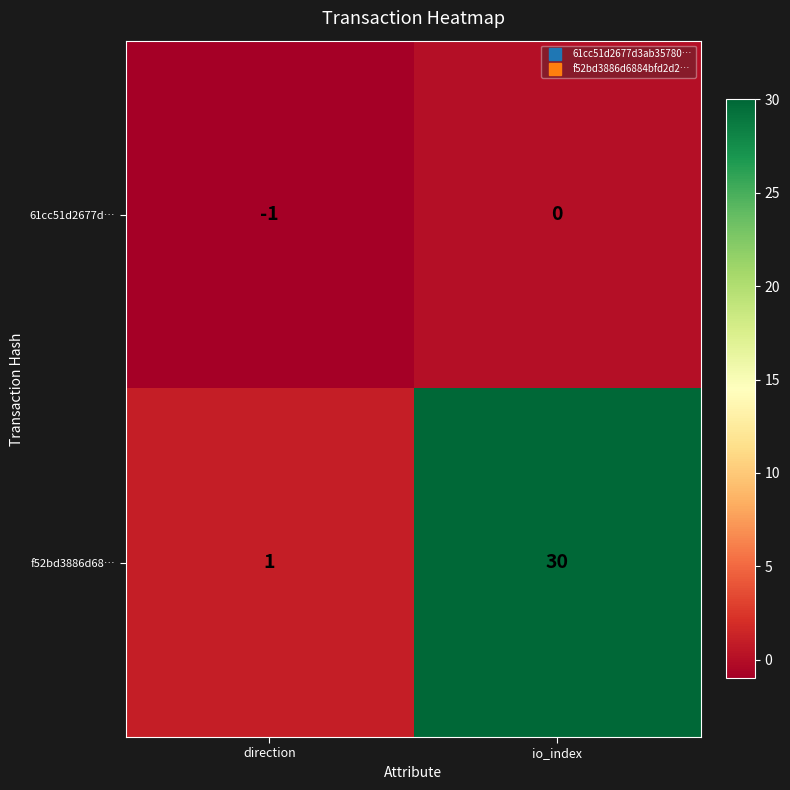

At which category is the sum across all series the highest?

io_index